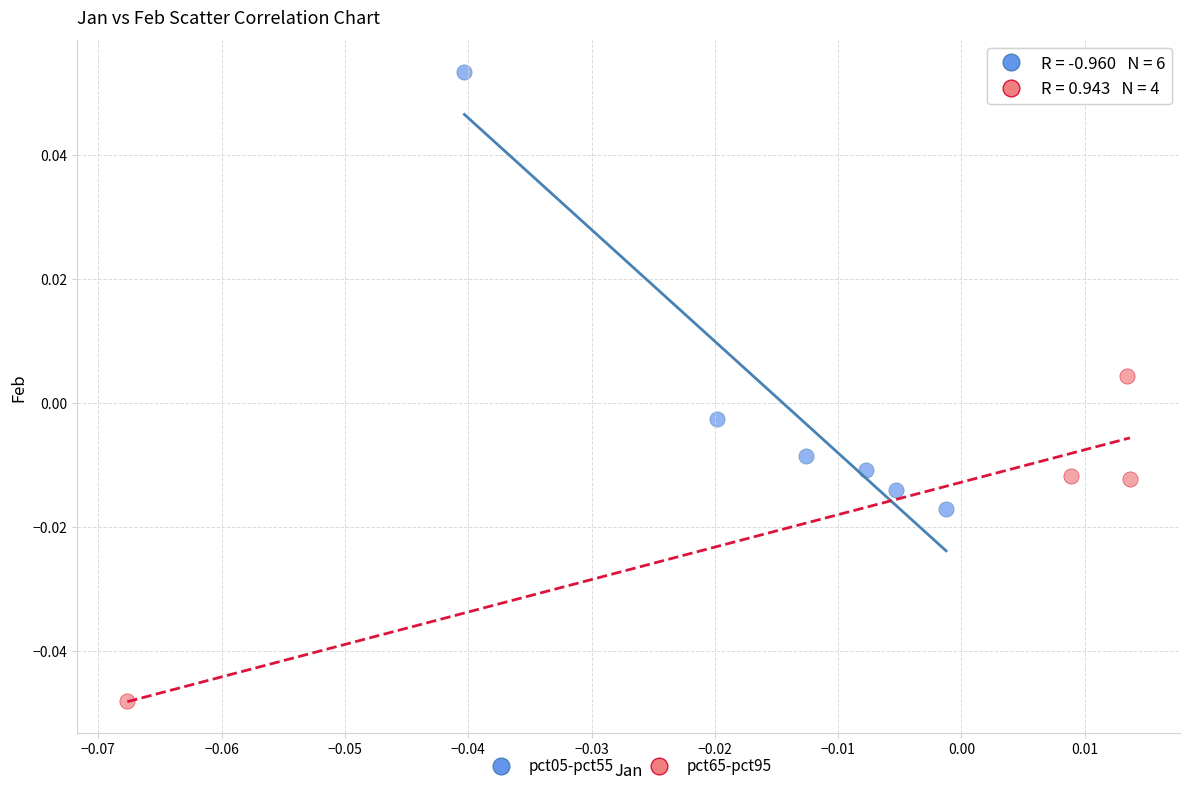

Which series reaches the minimum Y coordinate?

pct65-pct95